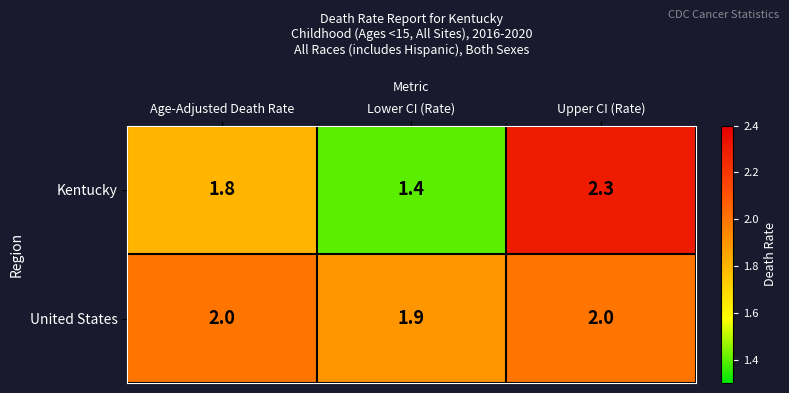

Reading left to right, transcribe all the data shown in this chart.

Kentucky: 1.8	1.4	2.3
United States: 2.0	1.9	2.0